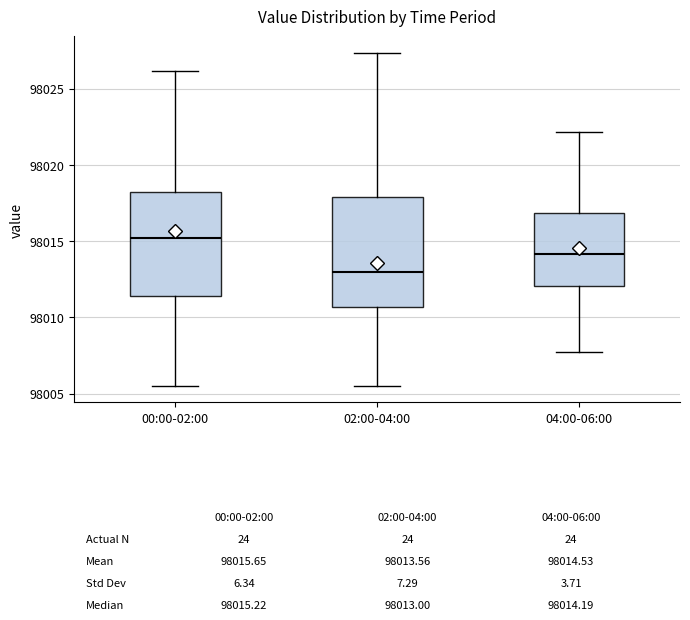

Which box's median line is the lowest?

02:00-04:00